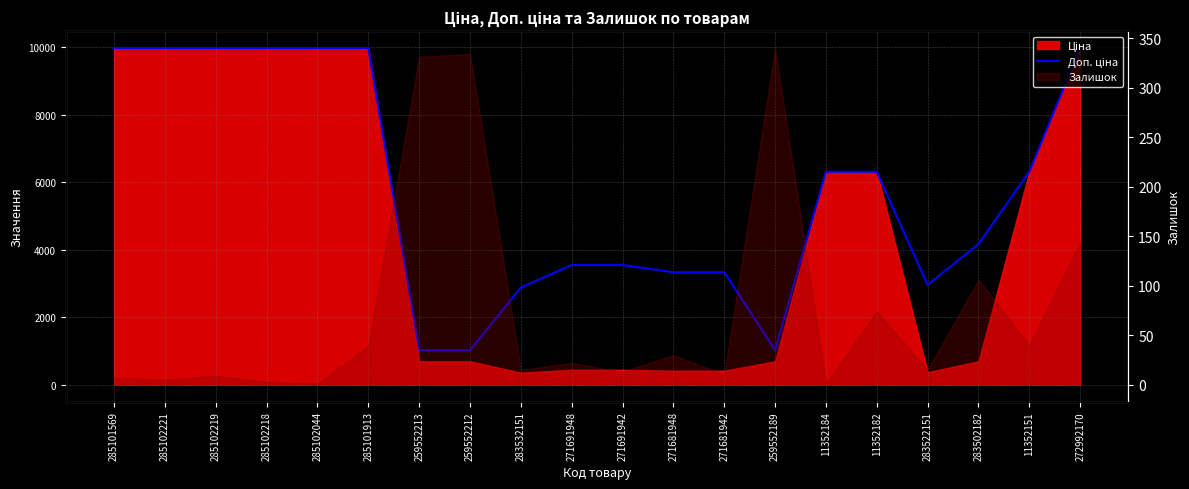

What position from the left is 11352182?

16